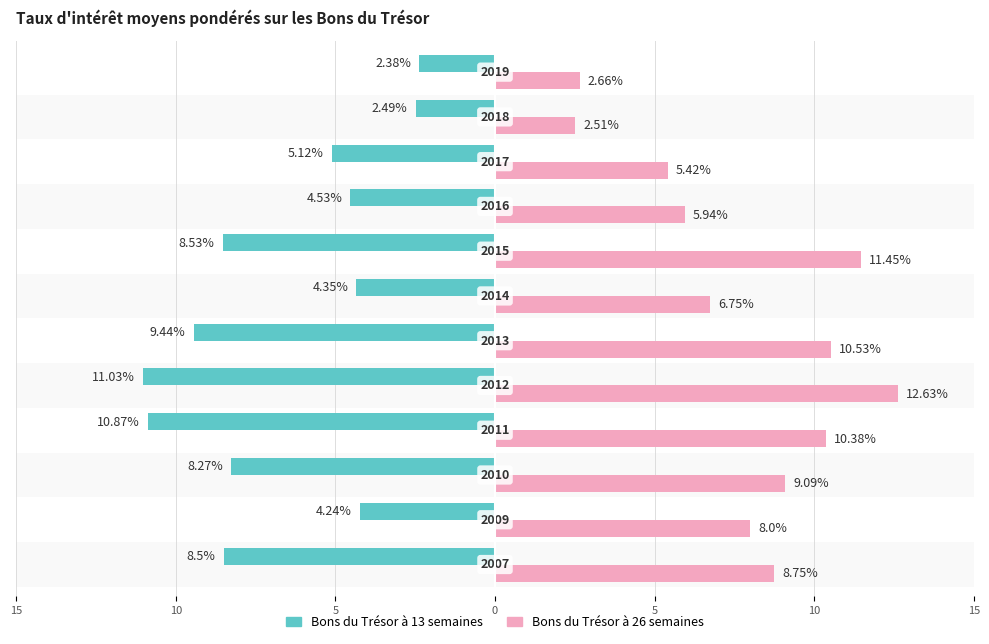

Which series has the largest range (max minus min)?

Bons du Trésor à 26 semaines